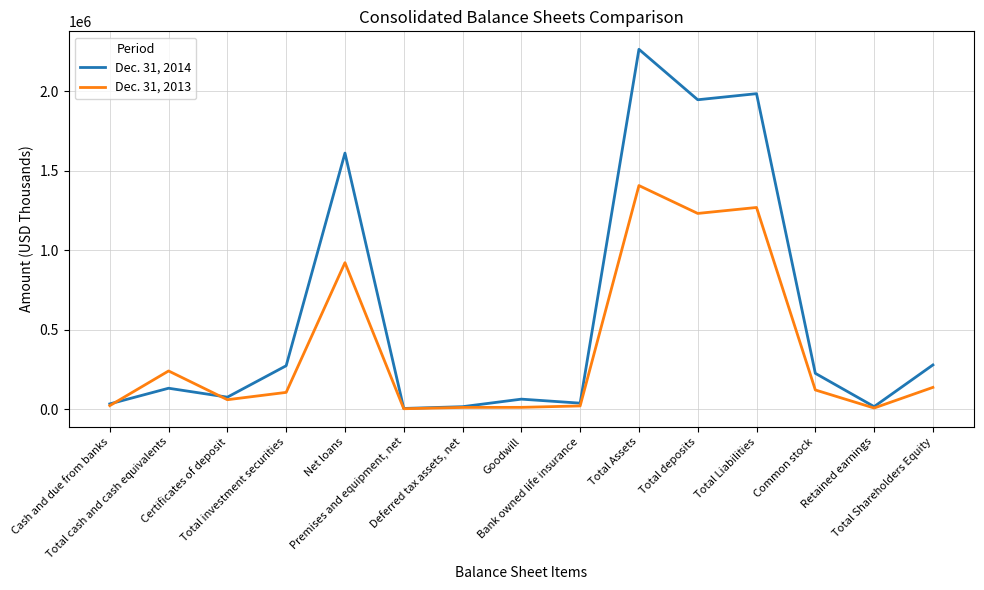

In Dec. 31, 2013, how many points are lower than both neighbors (excluding endpoints)?

4